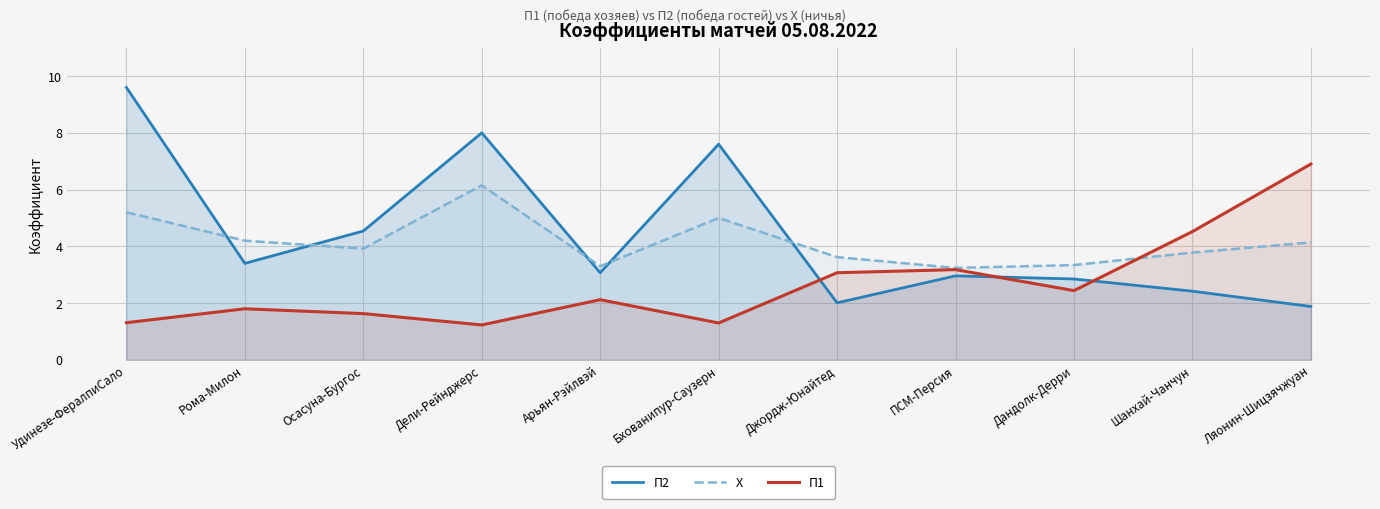

Is it true that X equals 3.2 at ПСМ-Персия?

True